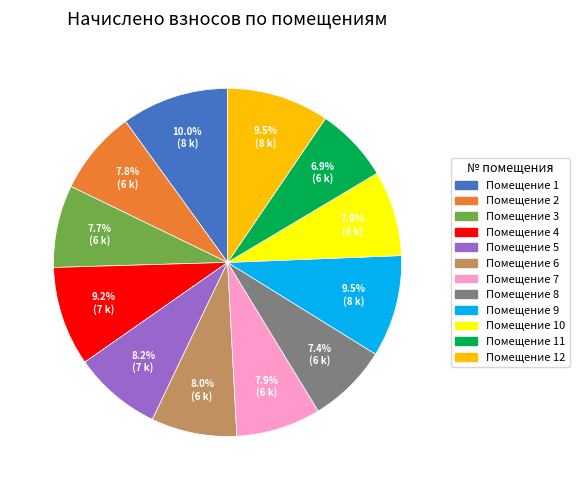

Is there any slice that represents more than half of the pie?

No